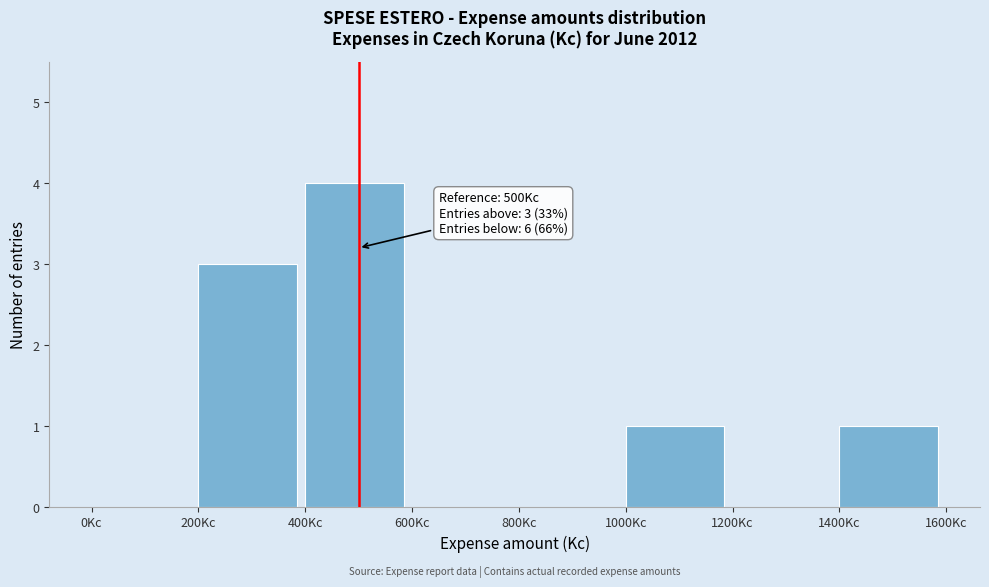

Over which range of the x-axis is the bar tallest?

400 to 600